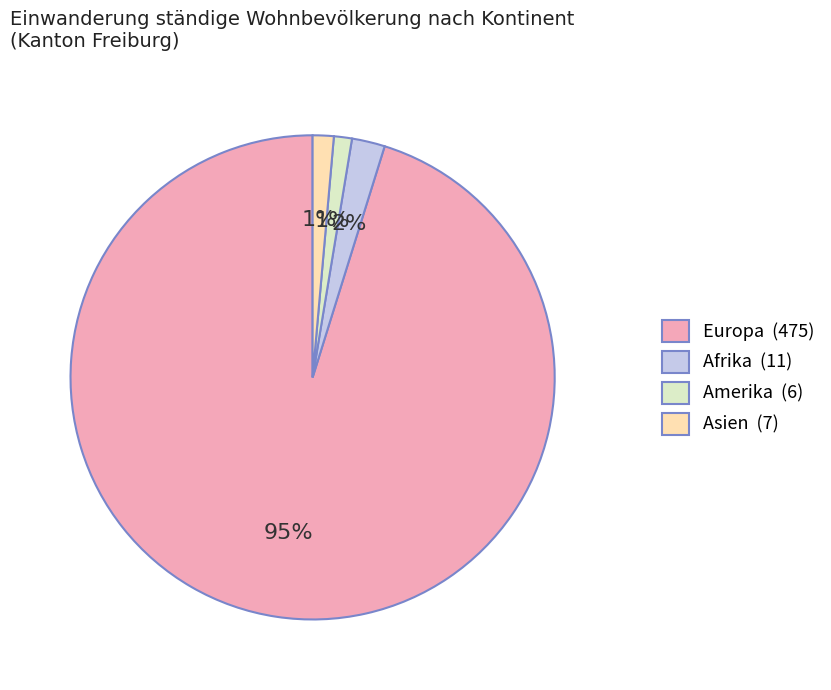

Which slice represents more than half of the pie?

Europa (475)